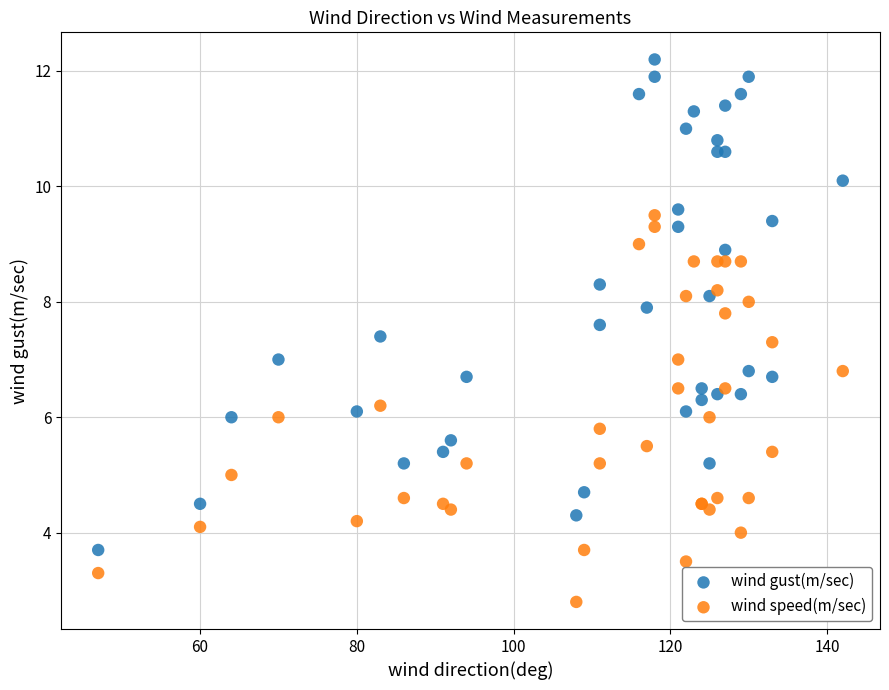

What is the X range (max minus min) for the scatter plot?

95.0